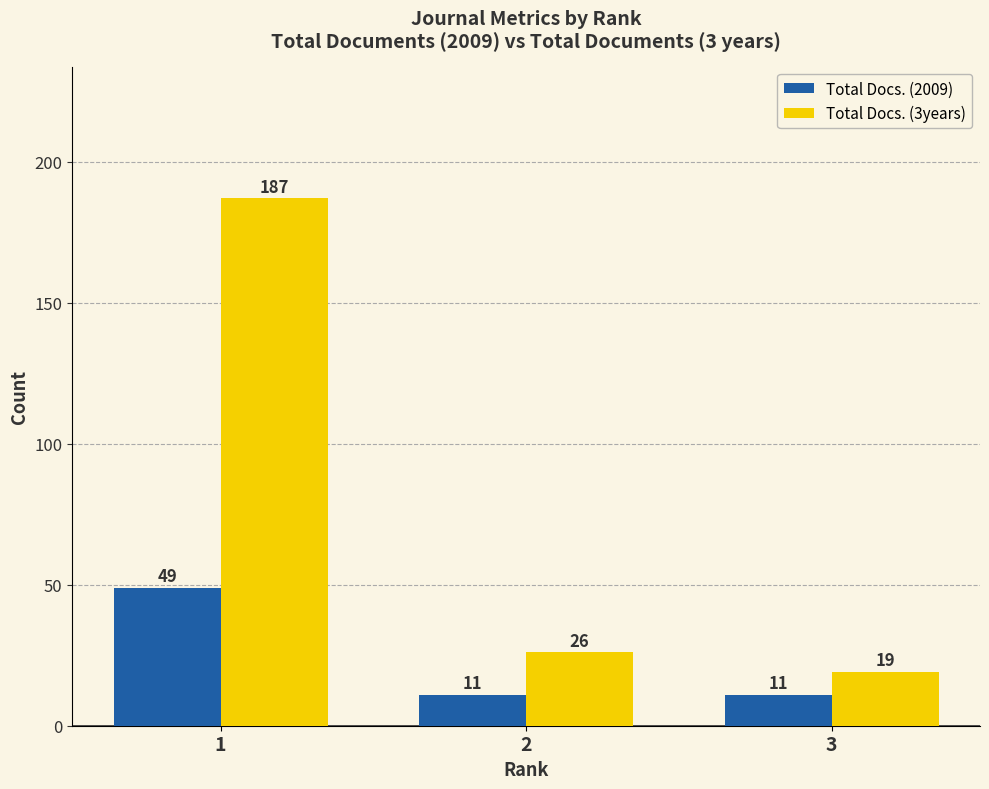

Reading left to right, extract all data points from this chart.

Total Docs. (2009): 49	11	11
Total Docs. (3years): 187	26	19